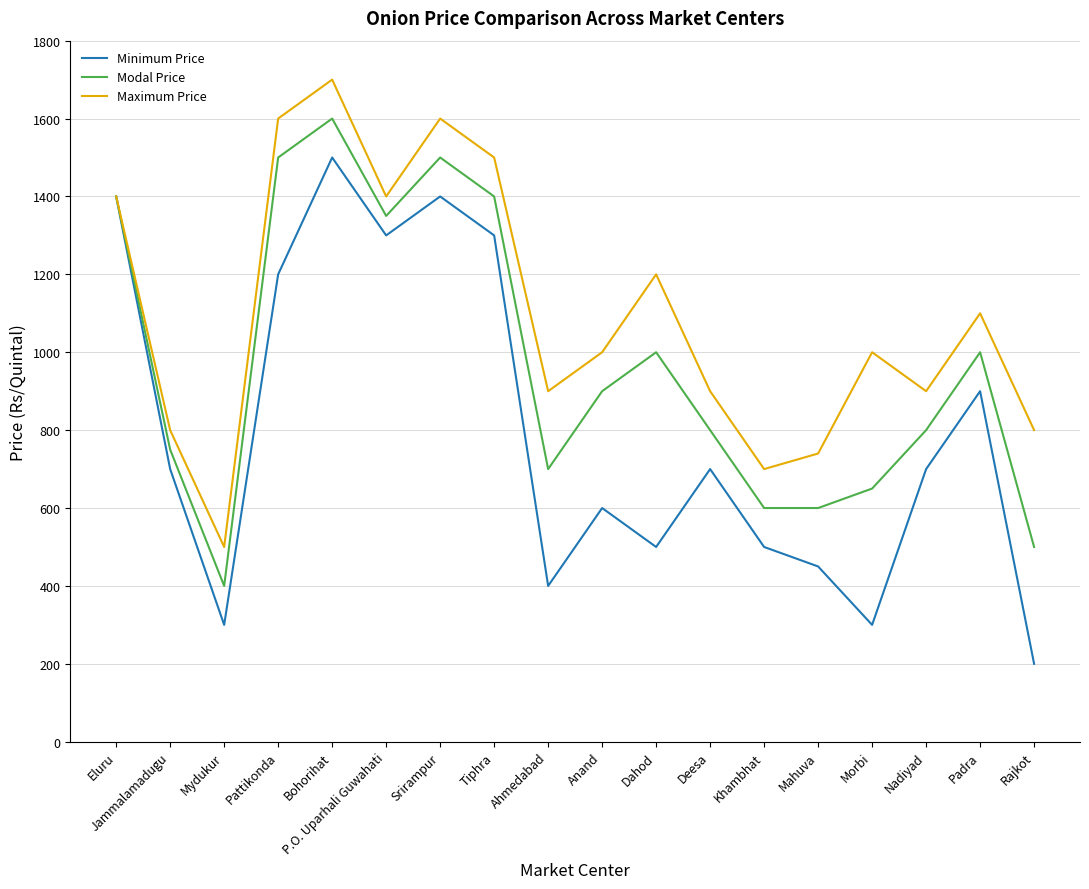

Which category has the highest value in the Modal Price series?

Bohorihat